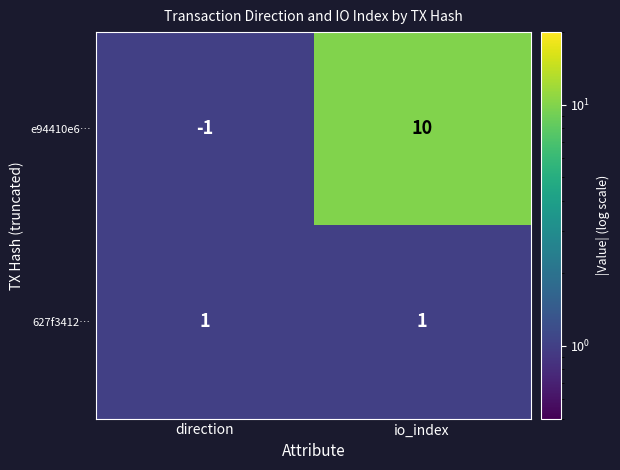

At which category does the chart reach its minimum across all series?

direction